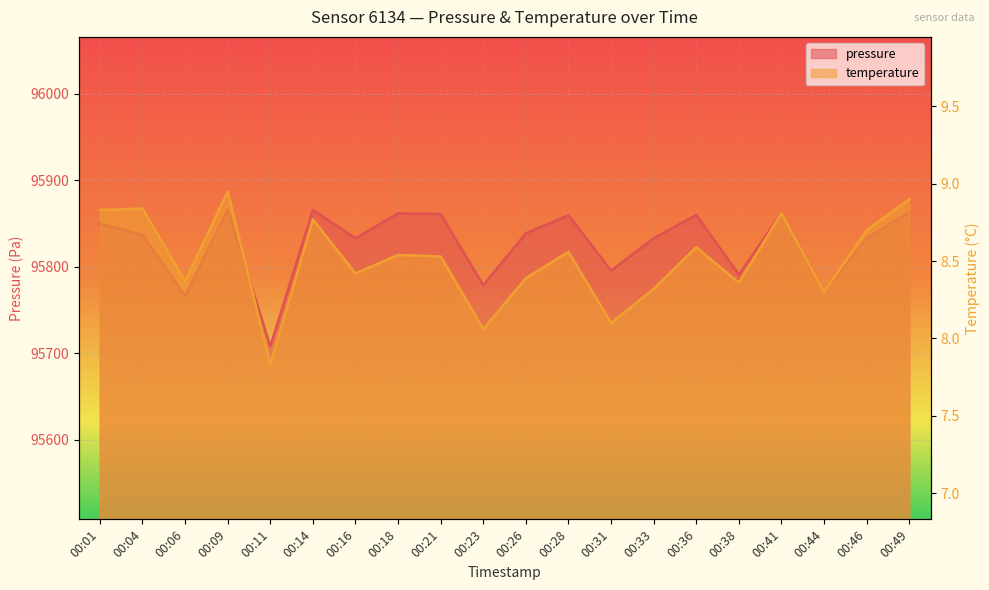

True or false: pressure and temperature cross at least once.

False